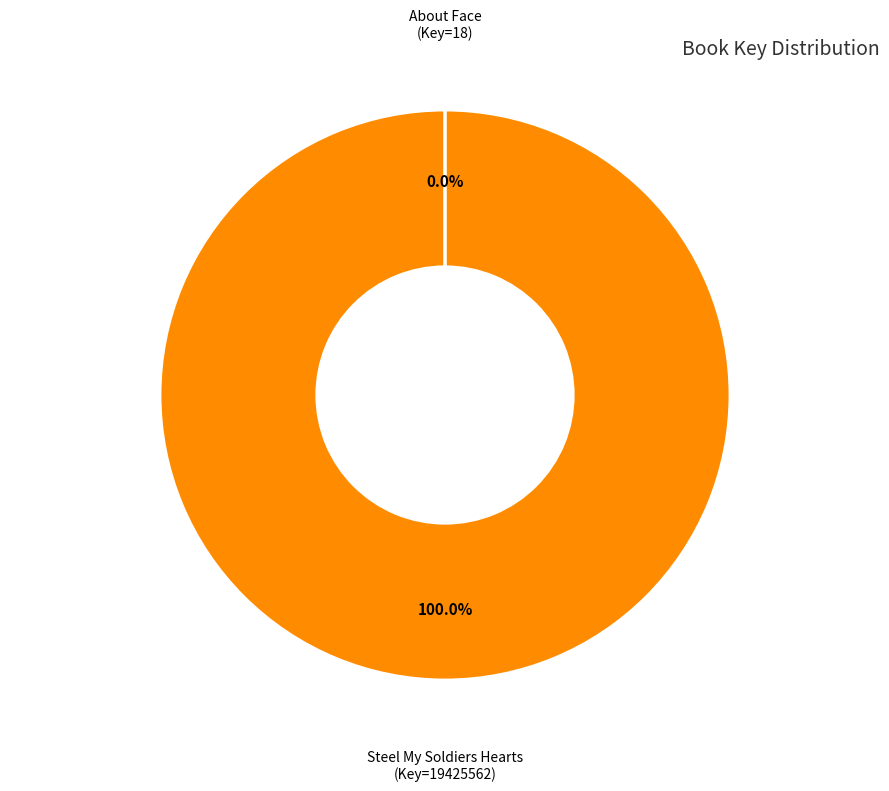

Is there a majority slice in this chart?

Yes